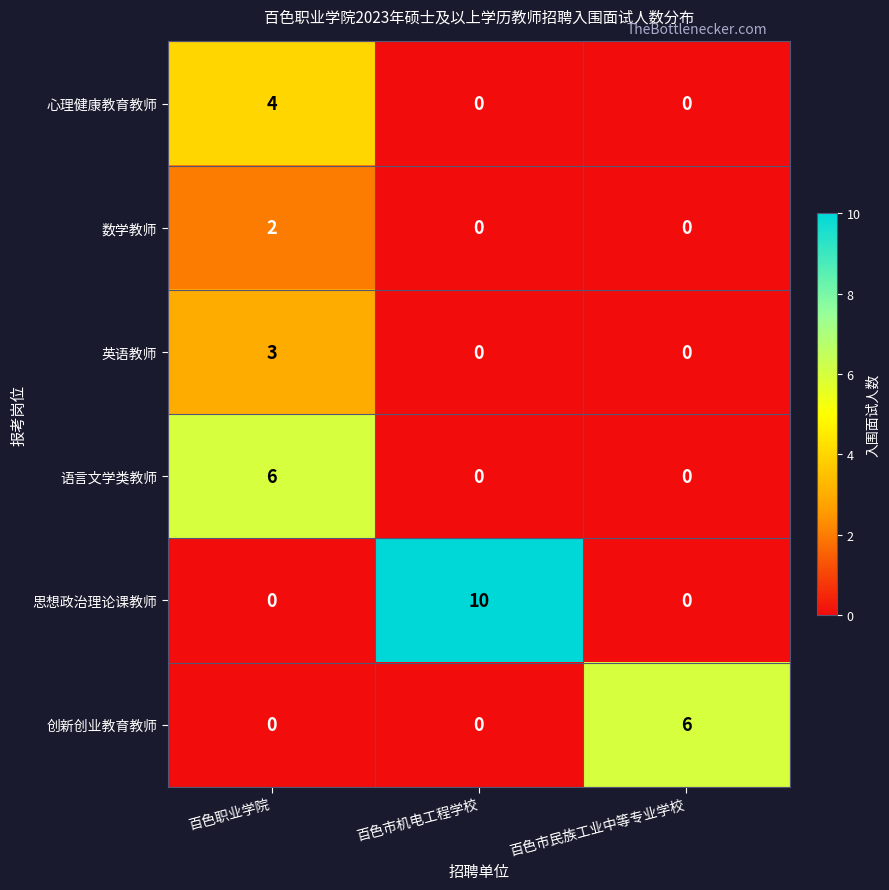

At how many categories does at least one series exceed 4?

3